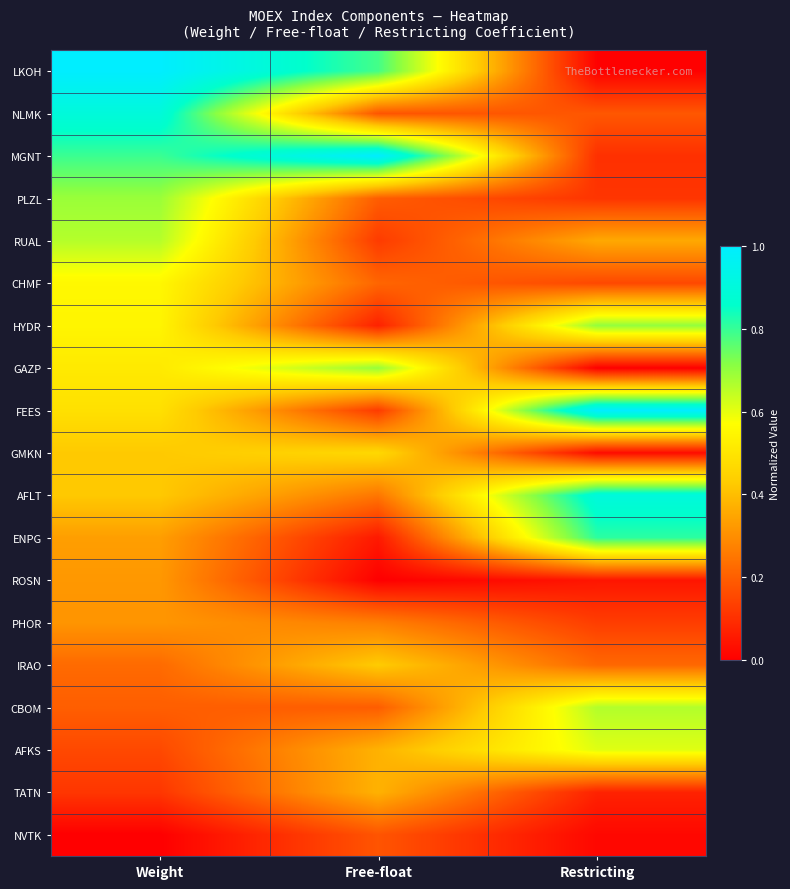

What is the difference between the highest and lowest values at Free-float?

1.0